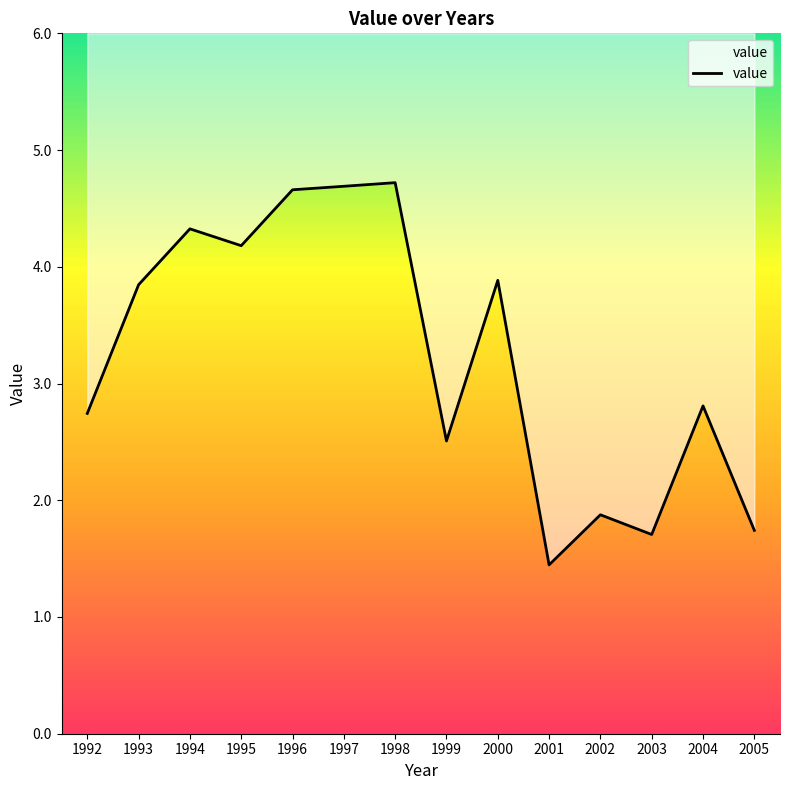

Reading left to right, list all the values displayed in this chart.

2.7	3.8	4.3	4.2	4.7	4.7	4.7	2.5	3.9	1.4	1.9	1.7	2.8	1.7